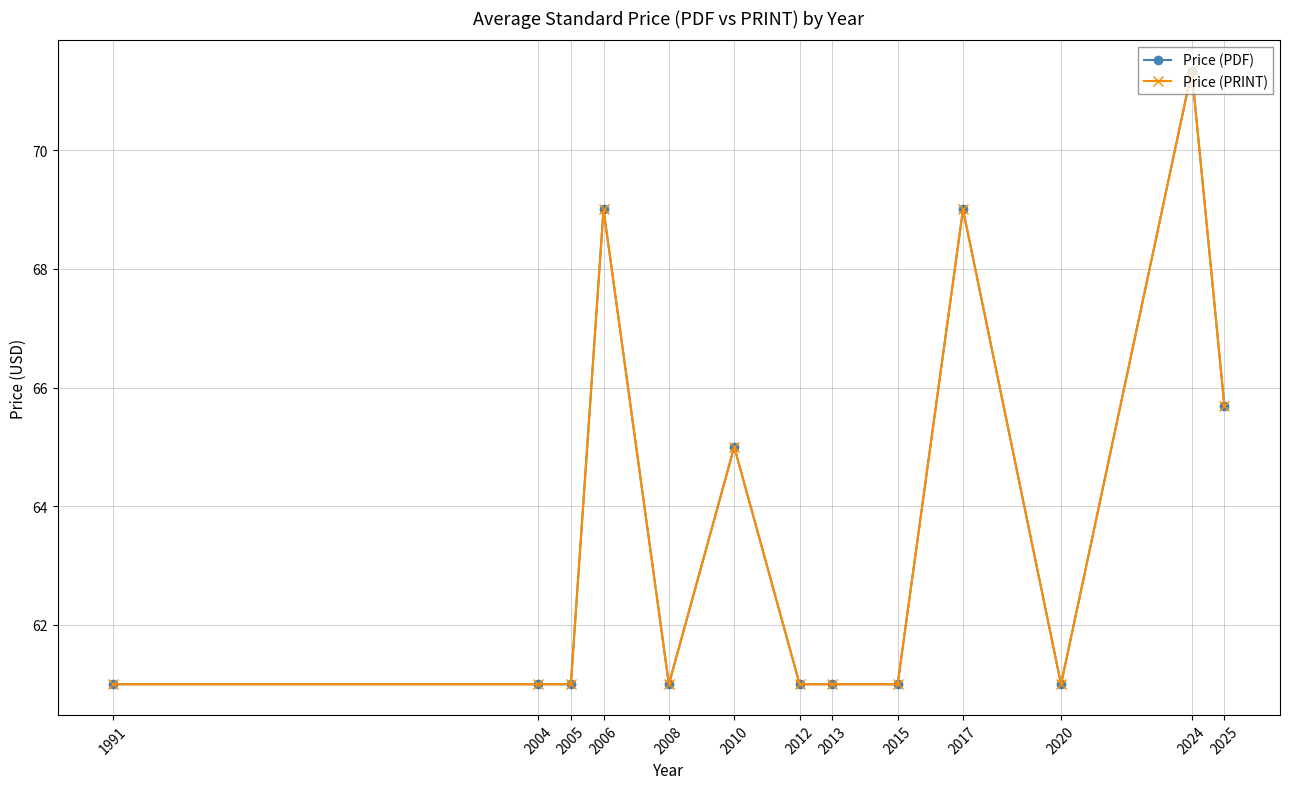

What is the sum of all Price (PRINT) values?

828.0